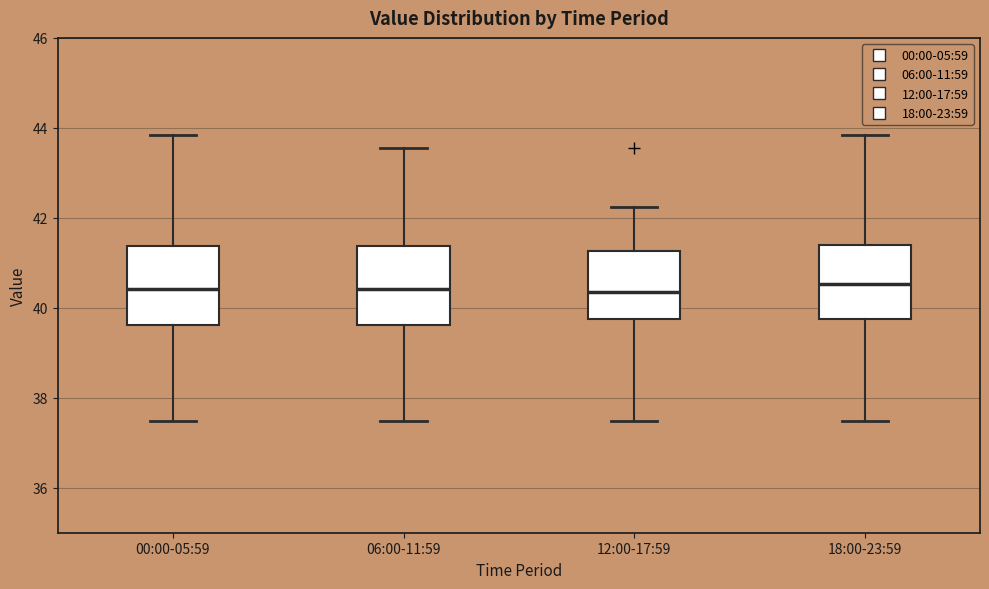

Reading left to right, read every box against the y-axis: the position of its median line, the range the box covers, and the ends of its whiskers. The values are not printed on the chart, so give them approximately, as read against the axis.

00:00-05:59: median 40.4, box 39.6 to 41.4, whiskers 37.4 to 43.8
06:00-11:59: median 40.4, box 39.6 to 41.4, whiskers 37.4 to 43.6
12:00-17:59: median 40.4, box 39.8 to 41.2, whiskers 37.4 to 42.2
18:00-23:59: median 40.6, box 39.8 to 41.4, whiskers 37.4 to 43.8